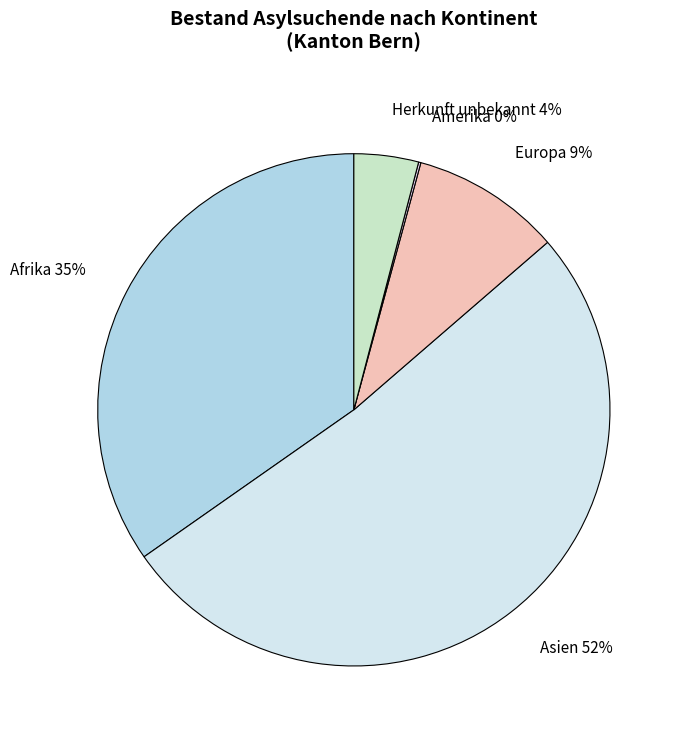

To the nearest percent, what is the combined percentage of Asien and Herkunft unbekannt?

56%